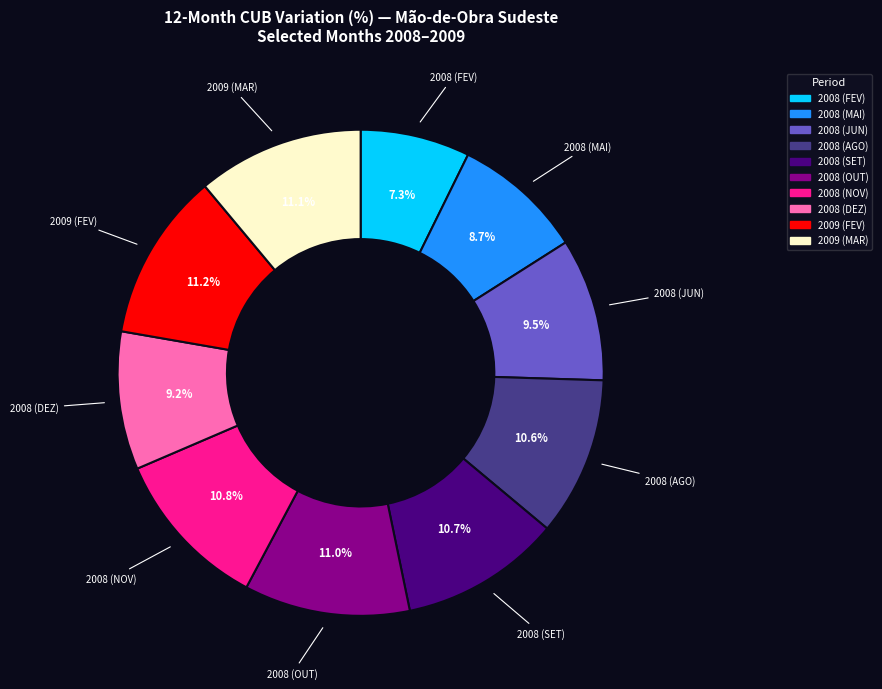

Is there a majority slice in this chart?

No